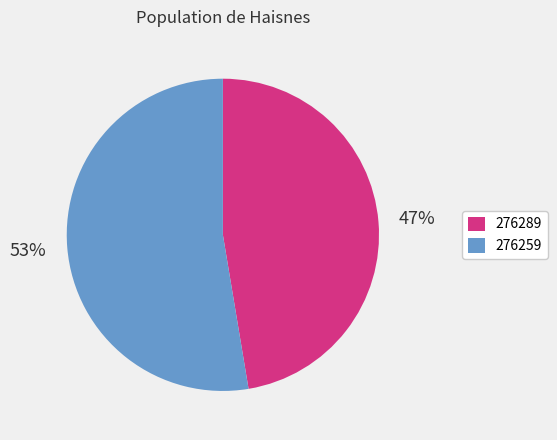

How many segments does this pie chart have?

2